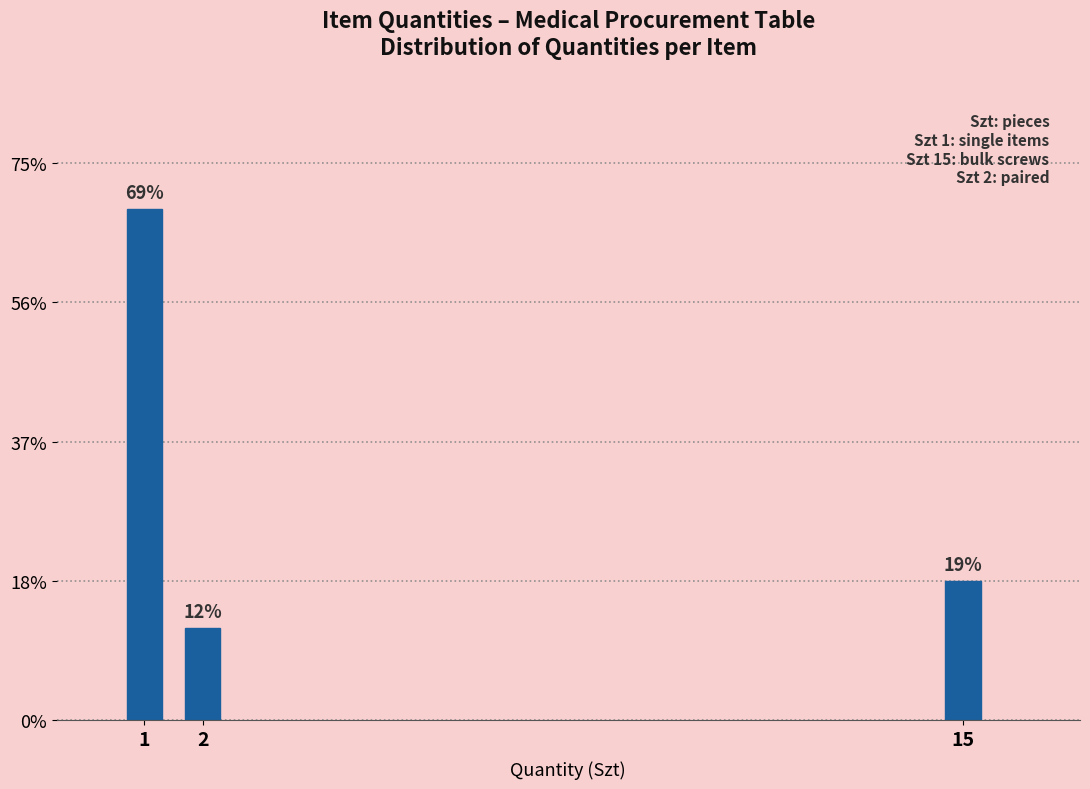

Are the bars horizontal?

No